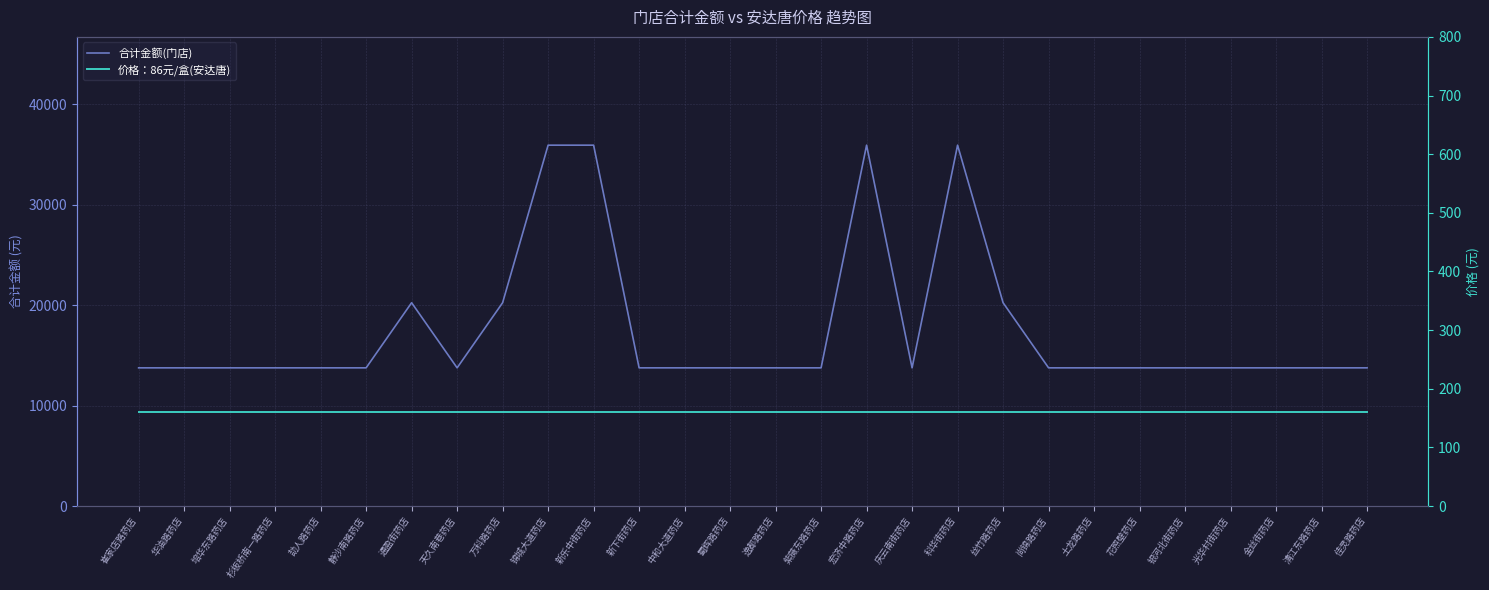

What is the label of the 15th point from the left?

逸都路药店